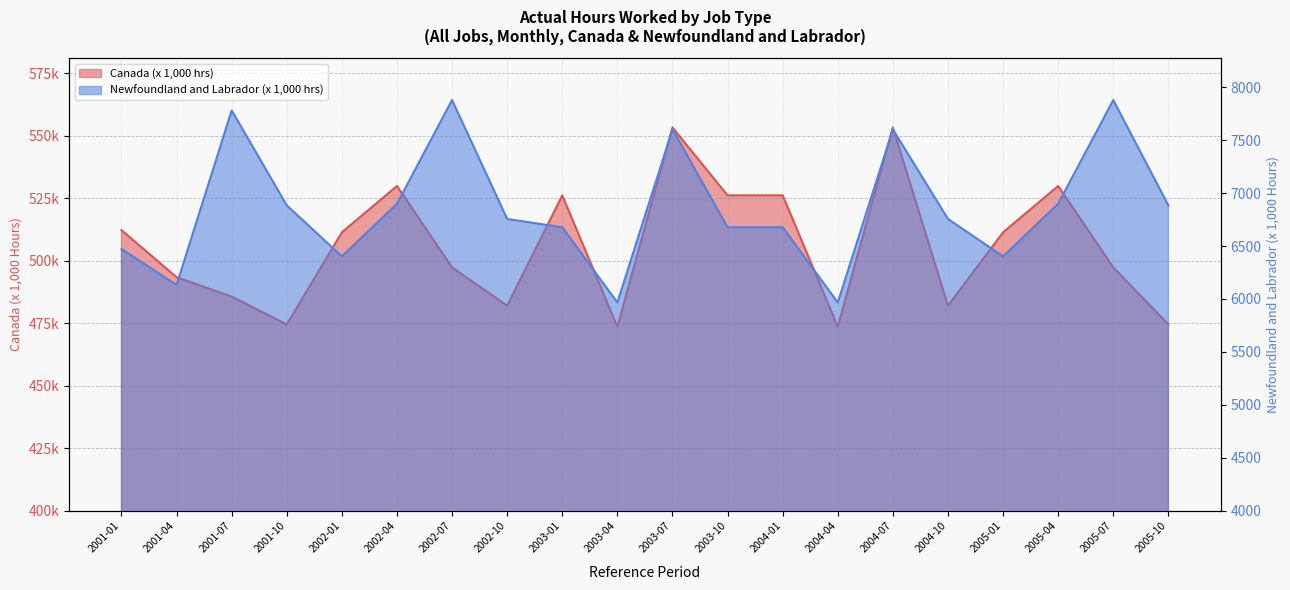

At which label does Canada (x 1,000 hrs) reach its peak?

2003-07